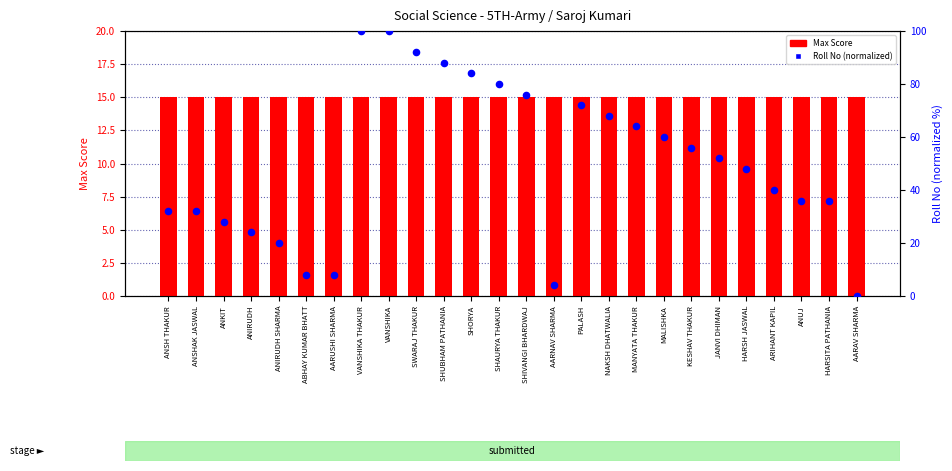

Which series has the largest total across all categories?

Roll No (normalized)